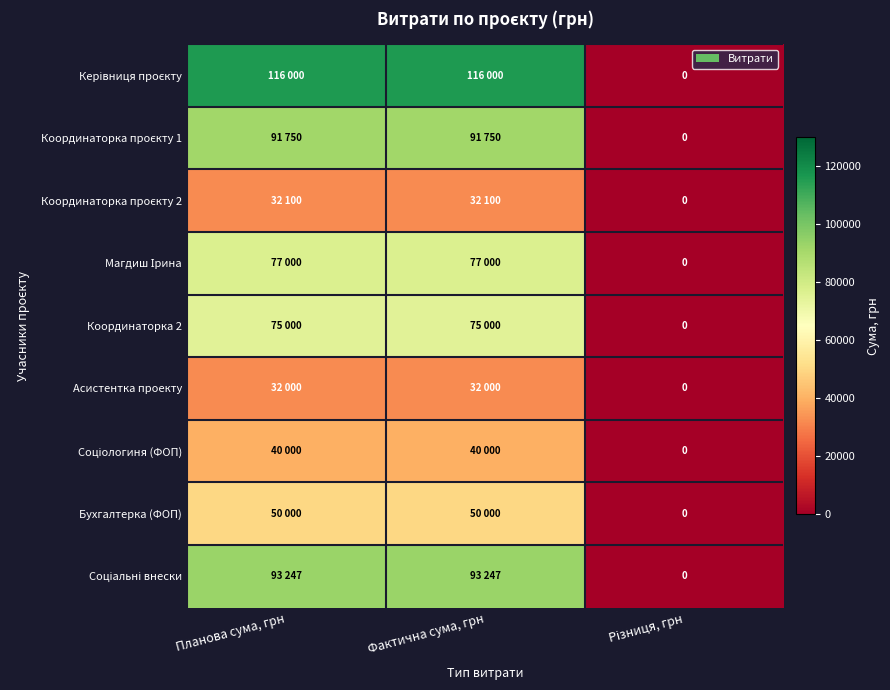

Is it true that Соціальні внески equals 155266 at Фактична сума, грн?

False